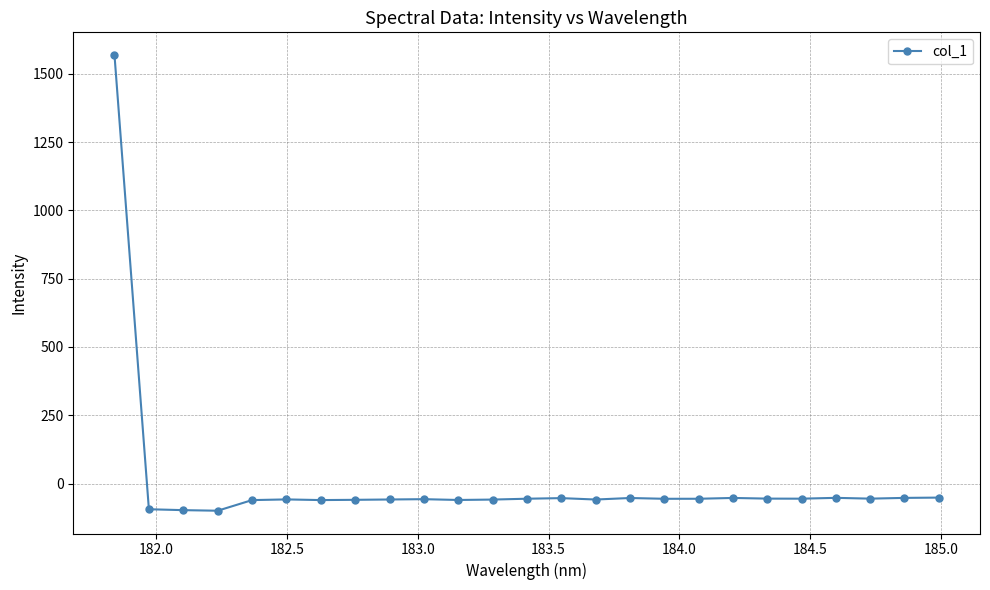

True or false: the data has more than 1 interior local peaks.

True